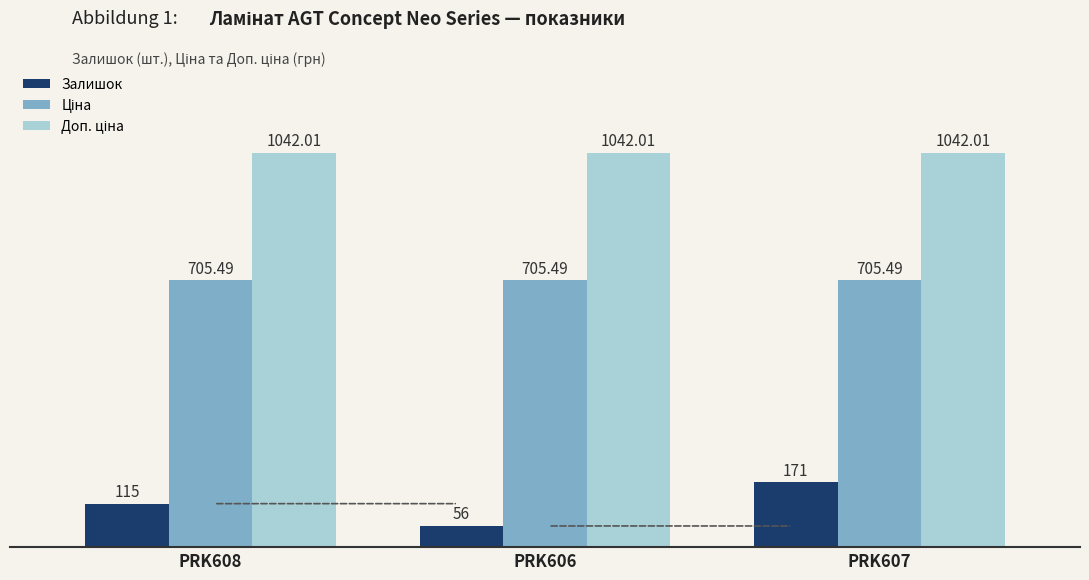

How many distinct data groups are displayed?

3